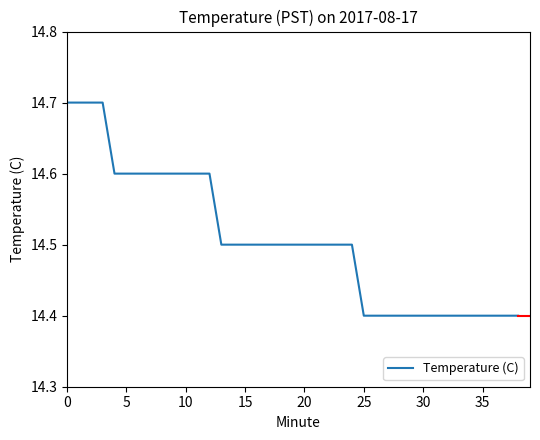

What is the greatest value displayed?

14.7